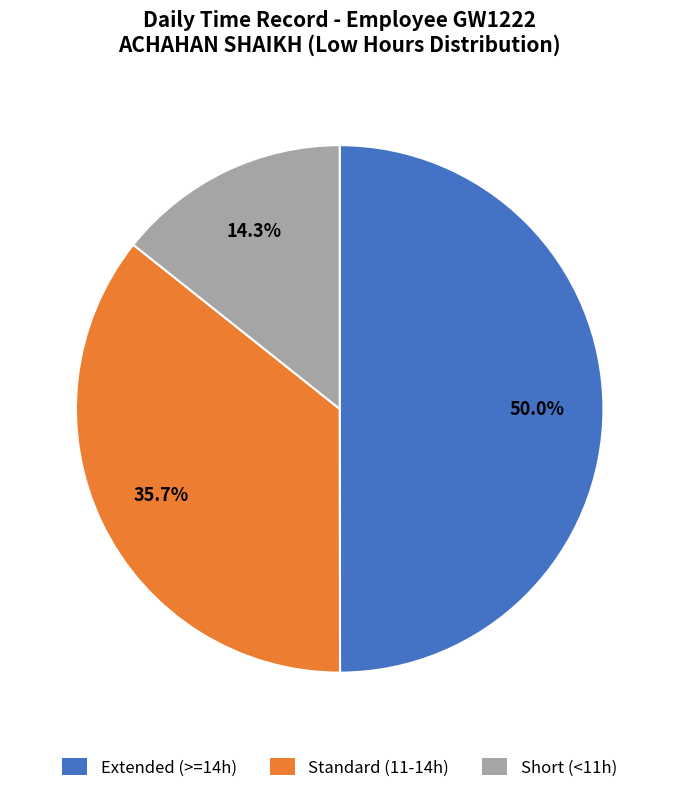

How many segments does this pie chart have?

3